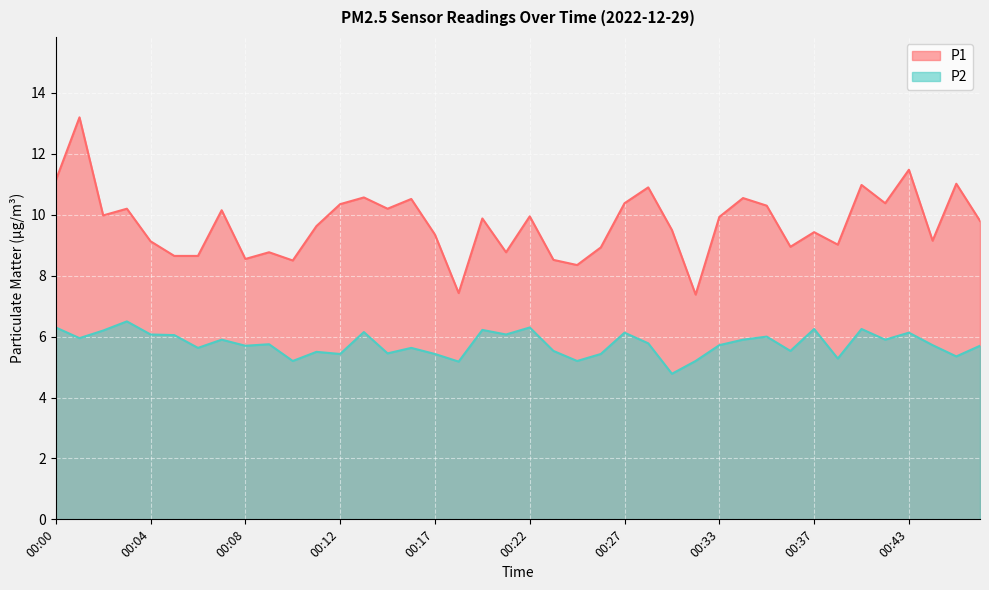

Is it true that P2 equals 9.2 at 00:15?

False